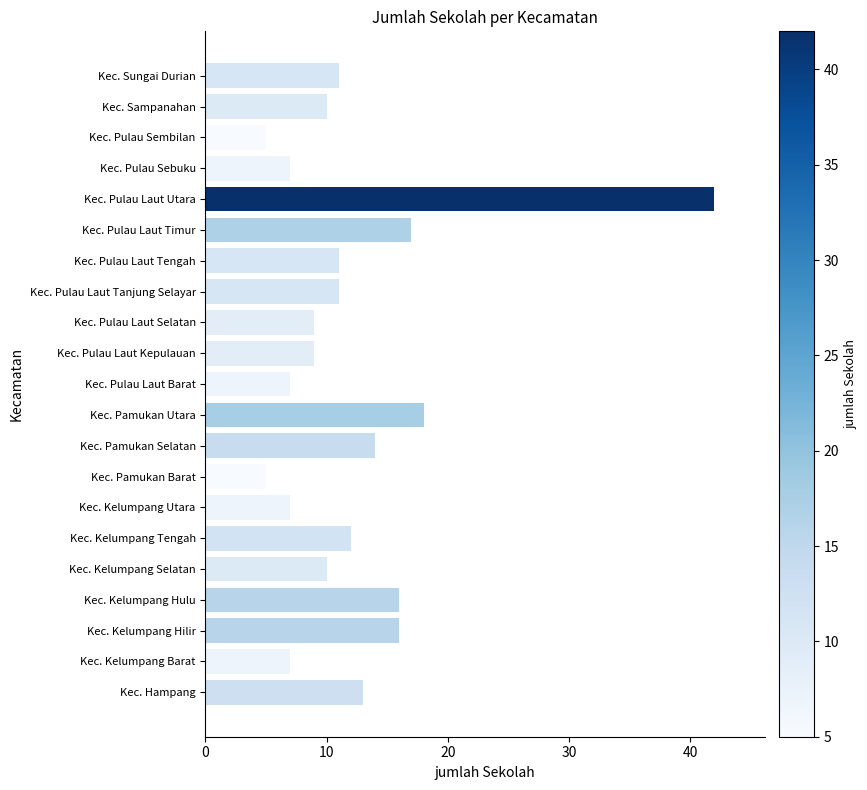

Reading bottom to top, what are all the values shown in this chart?

13	7	16	16	10	12	7	5	14	18	7	9	9	11	11	17	42	7	5	10	11